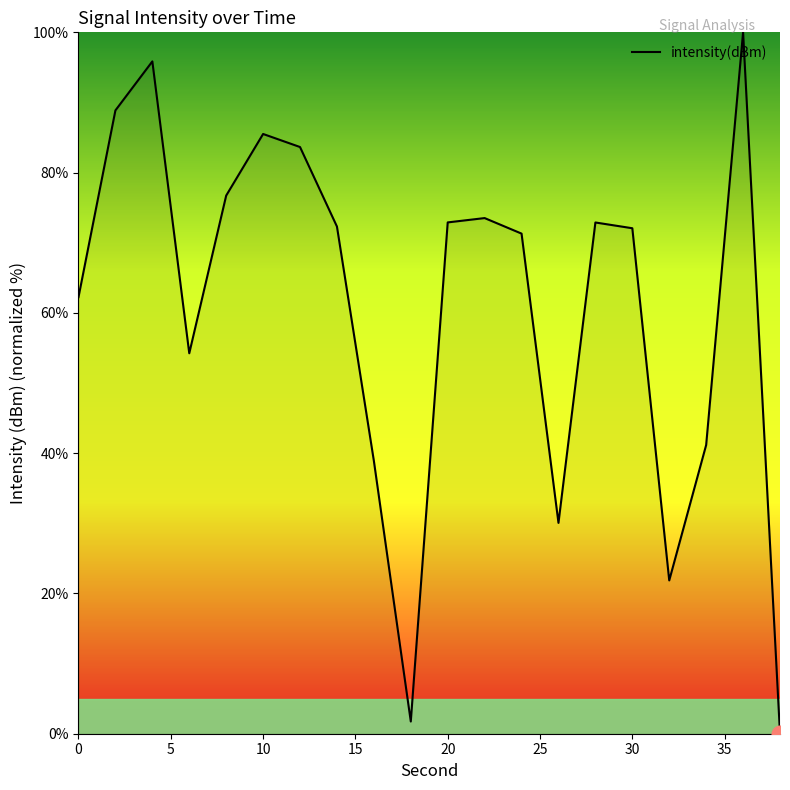

What is the sum of all values?

1215.8